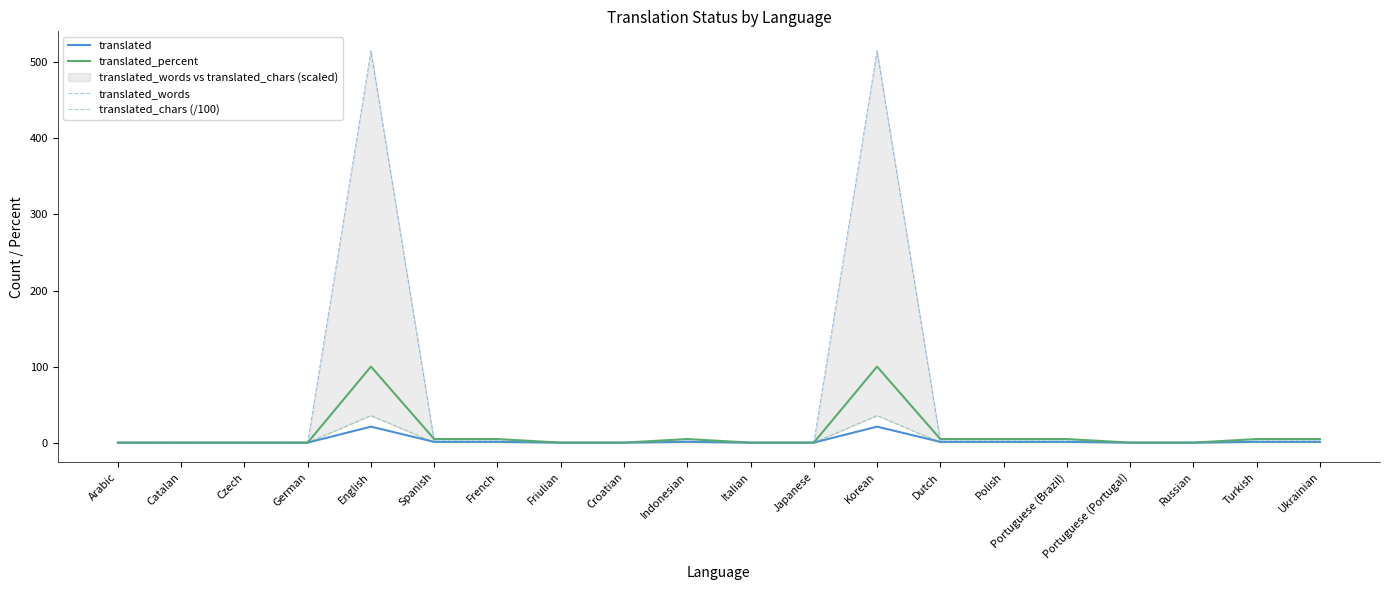

What position from the left is Friulian?

8